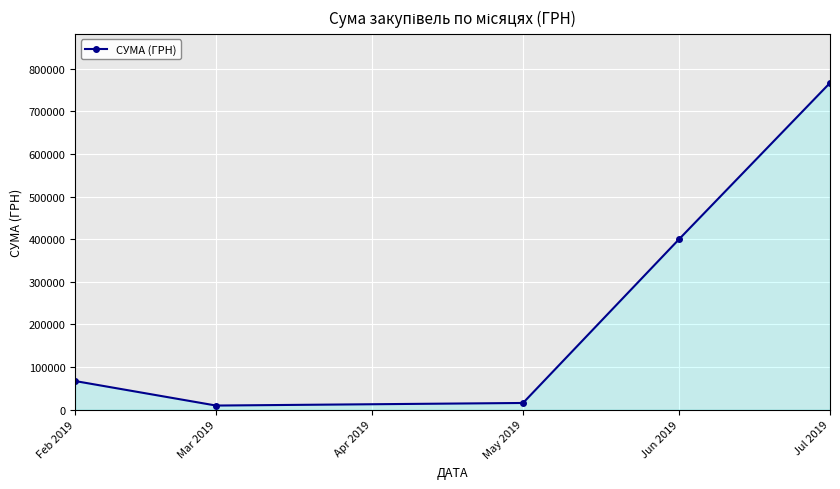

True or false: the data has more than 0 interior local peaks.

False